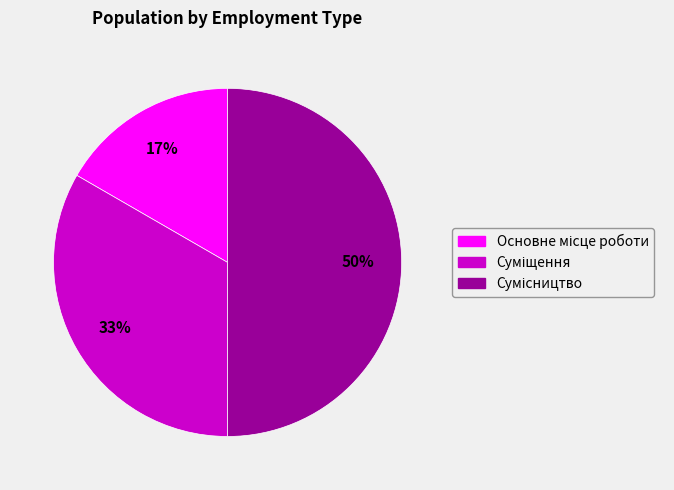

To the nearest percent, what is the difference between the largest and smallest slice percentages?

33%